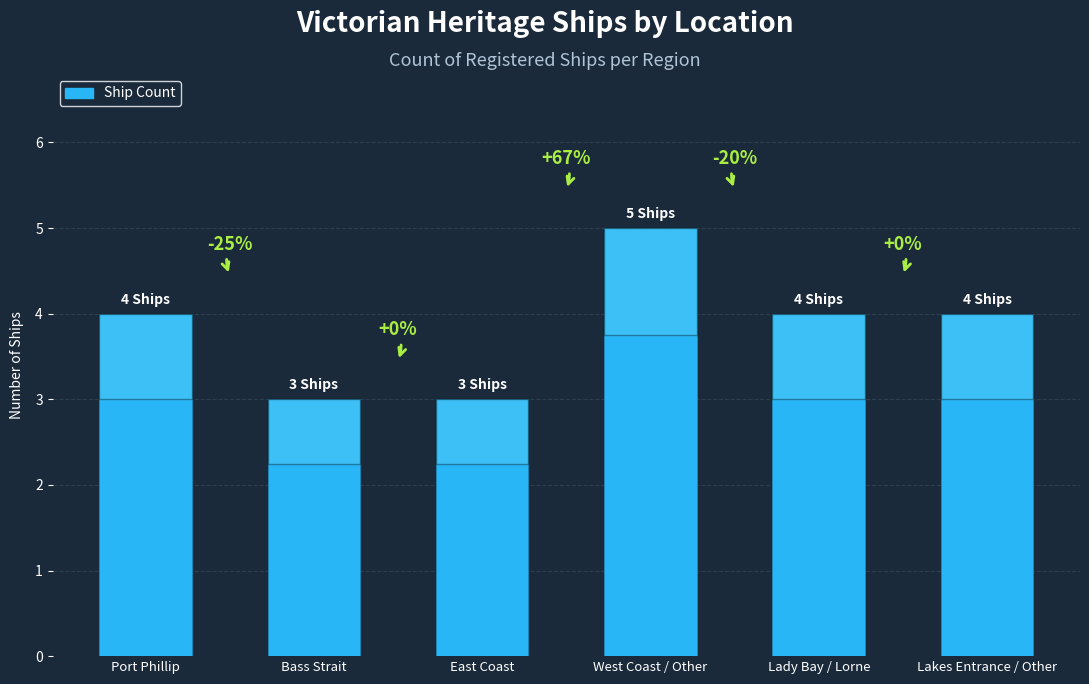

Reading right to left, transcribe all the data shown in this chart.

Lakes Entrance / Other=4	Lady Bay / Lorne=4	West Coast / Other=5	East Coast=3	Bass Strait=3	Port Phillip=4